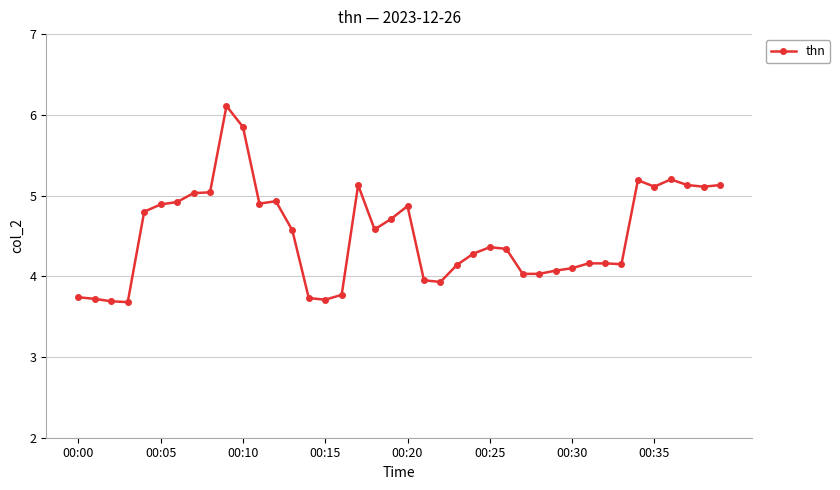

What is the minimum value shown in the chart?

3.7